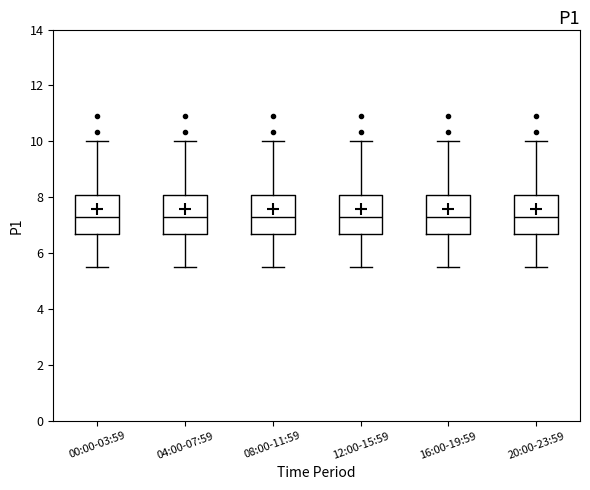

Reading left to right, read every box against the y-axis: the position of its median line, the range the box covers, and the ends of its whiskers. The values are not printed on the chart, so give them approximately, as read against the axis.

00:00-03:59: median 7.4, box 6.6 to 8.0, whiskers 5.6 to 10.0
04:00-07:59: median 7.4, box 6.6 to 8.0, whiskers 5.6 to 10.0
08:00-11:59: median 7.4, box 6.6 to 8.0, whiskers 5.6 to 10.0
12:00-15:59: median 7.4, box 6.6 to 8.0, whiskers 5.6 to 10.0
16:00-19:59: median 7.4, box 6.6 to 8.0, whiskers 5.6 to 10.0
20:00-23:59: median 7.4, box 6.6 to 8.0, whiskers 5.6 to 10.0